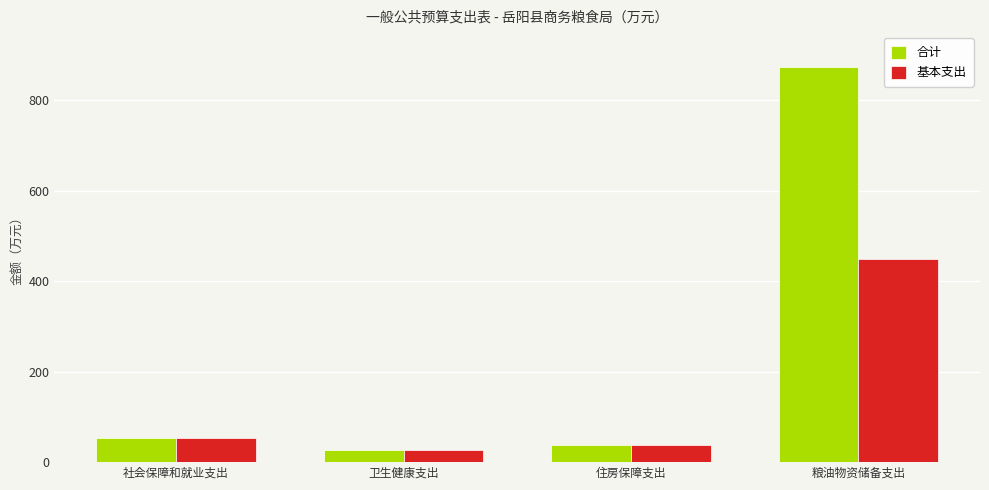

Is it true that 合计 equals 542.9 at 粮油物资储备支出?

False